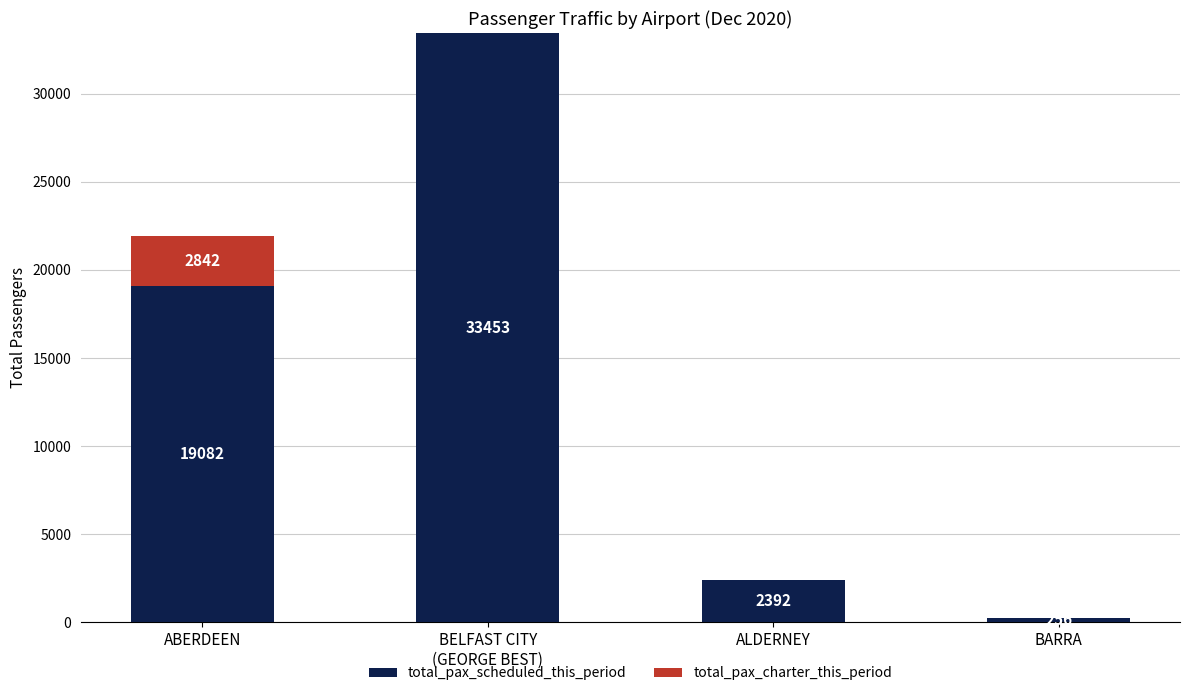

What is the total value across all series at ALDERNEY?

2392